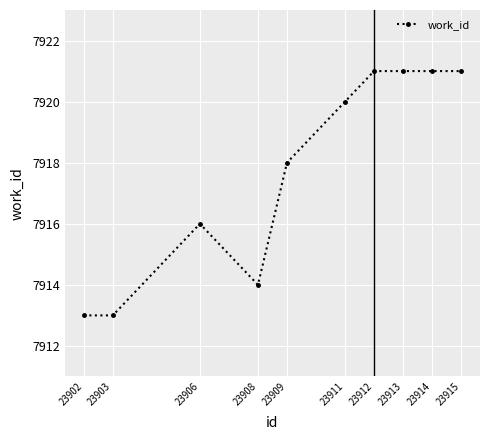

True or false: the data shows 2596 at 23912.

False